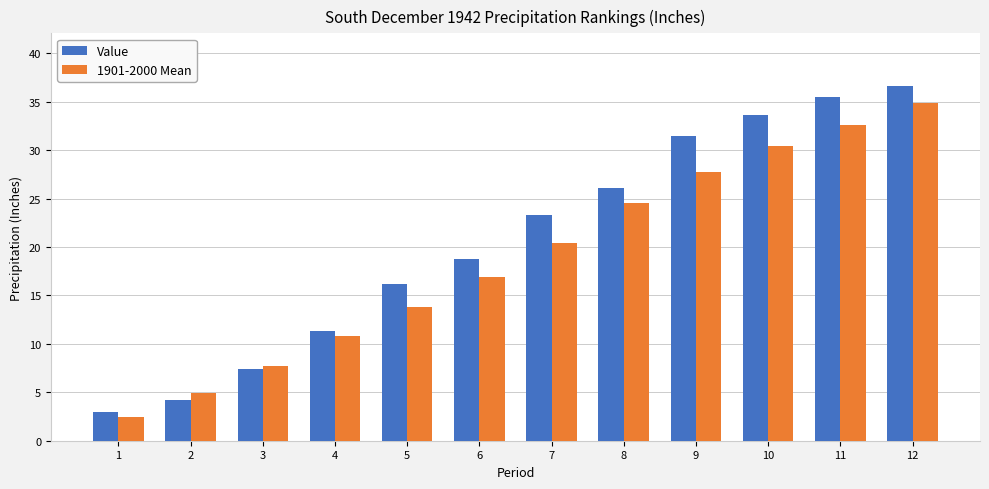

The Value series shows 4.4 at 1. True or false?

False